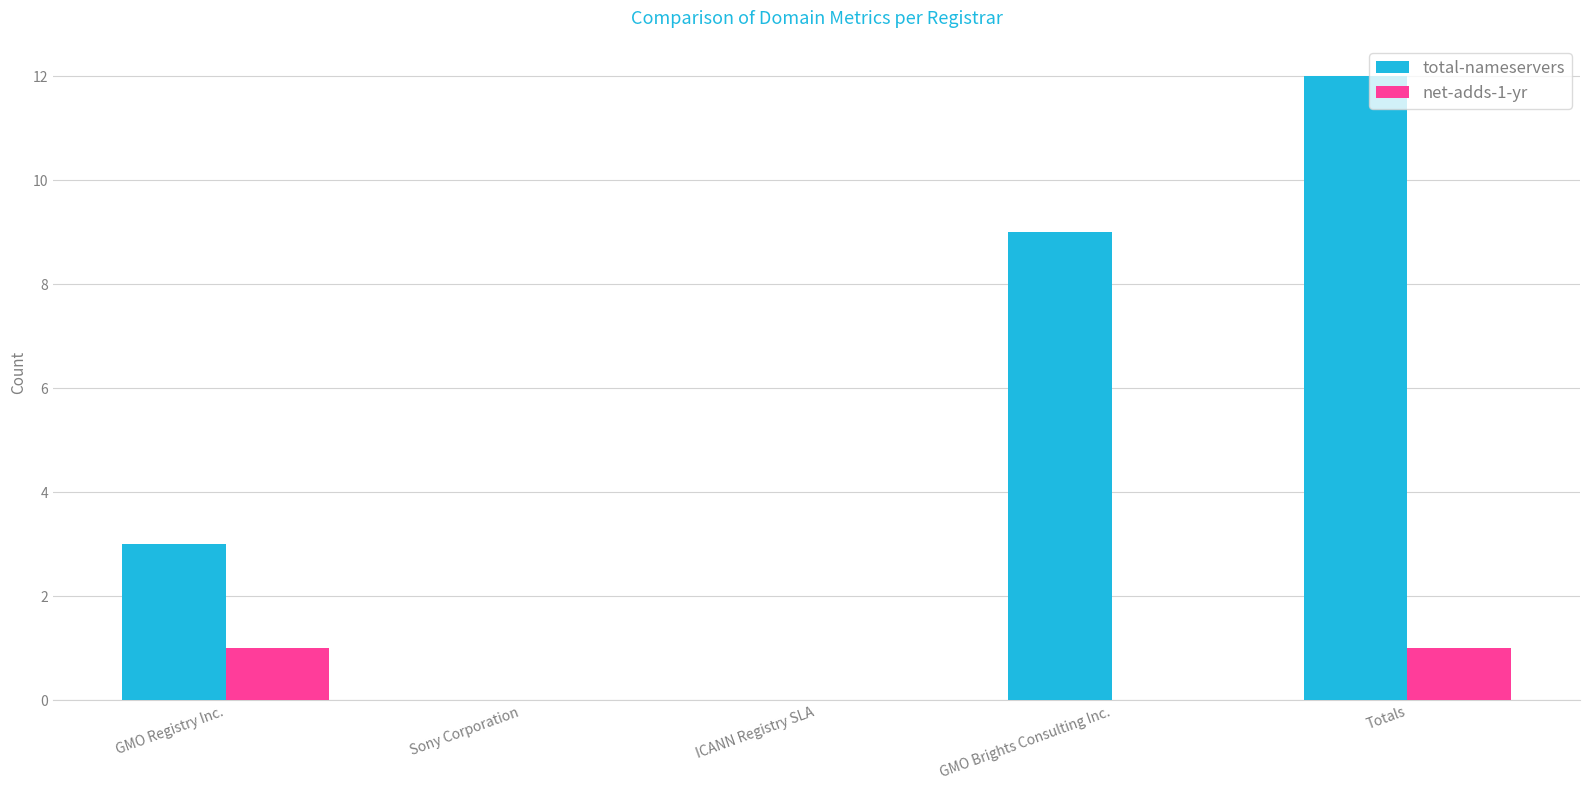

Is it true that total-nameservers equals 4 at GMO Registry Inc.?

False